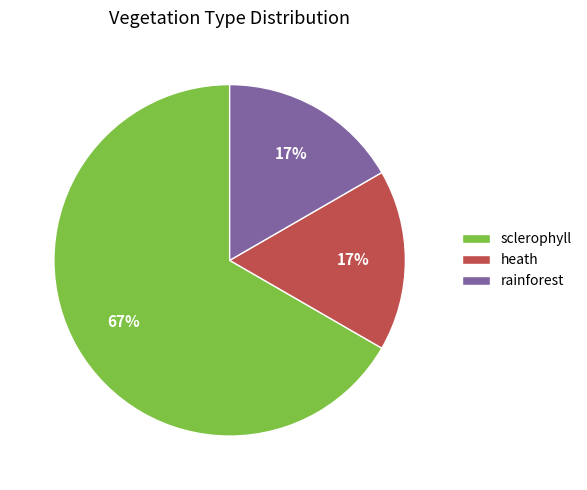

Count the number of slices in the pie.

3